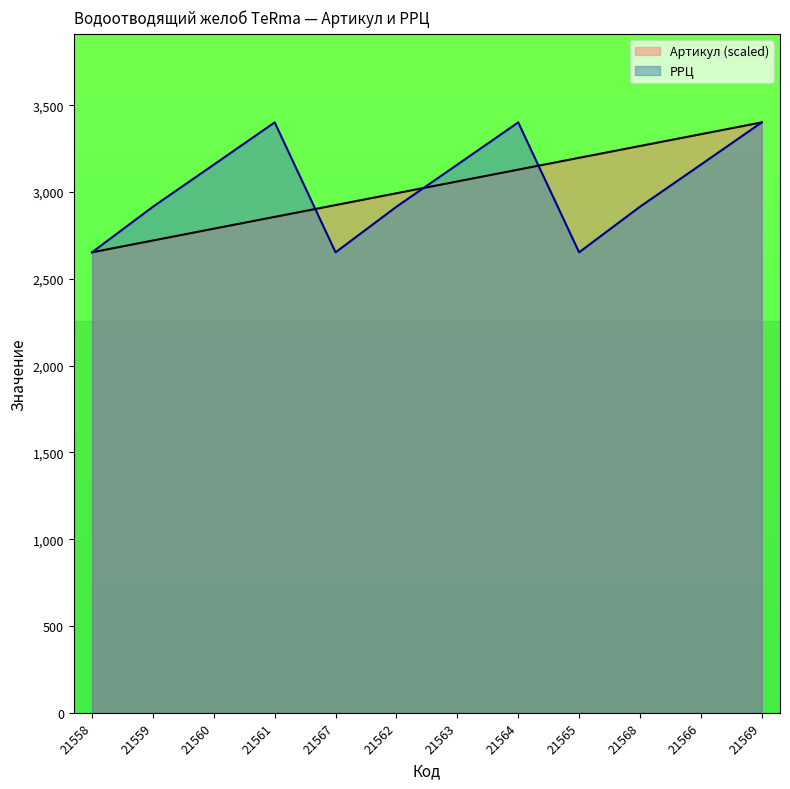

Where is the first local minimum for РРЦ?

21567